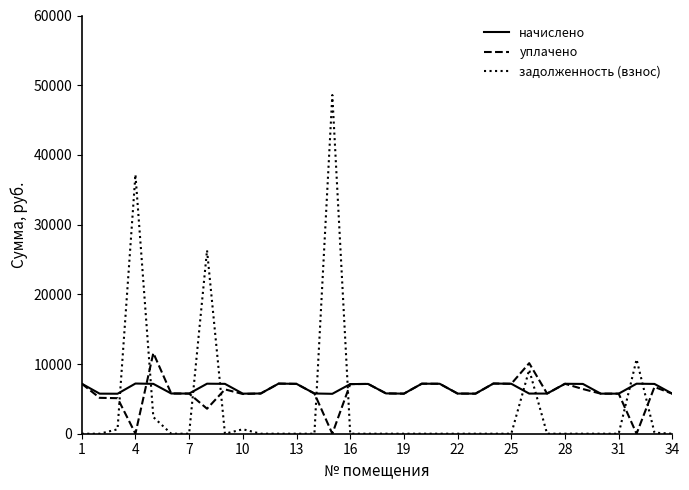

Which series has the largest range (max minus min)?

задолженность (взнос)